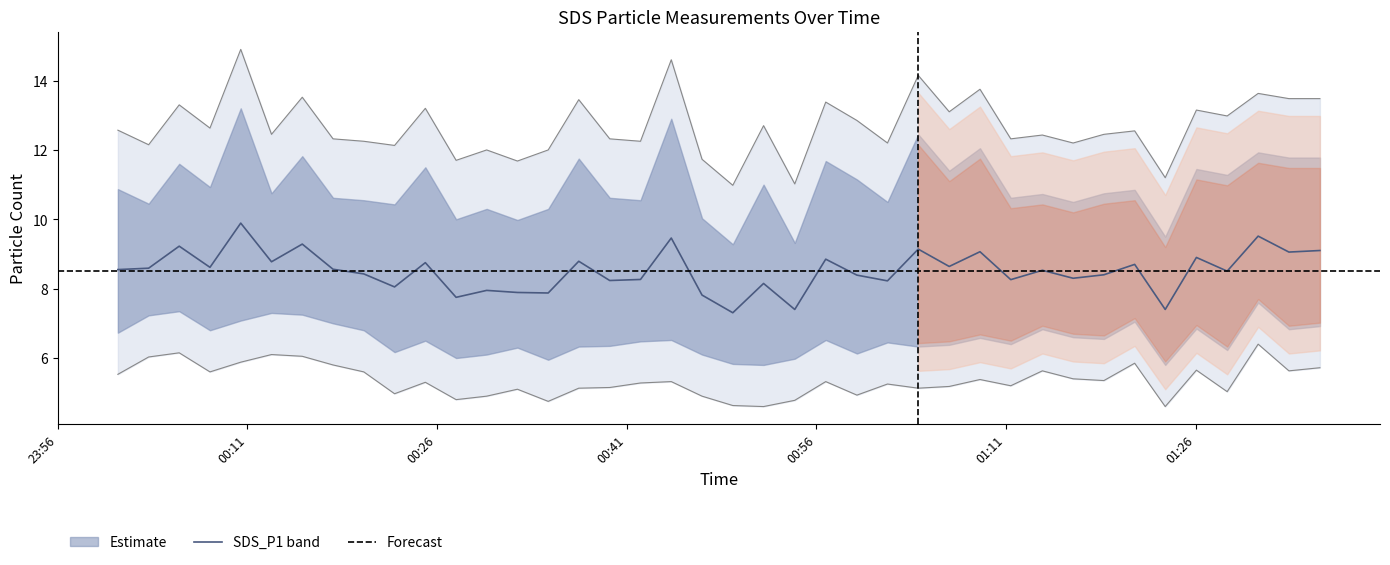

True or false: SDS_P2 has more than 2 points higher than both neighbors.

True